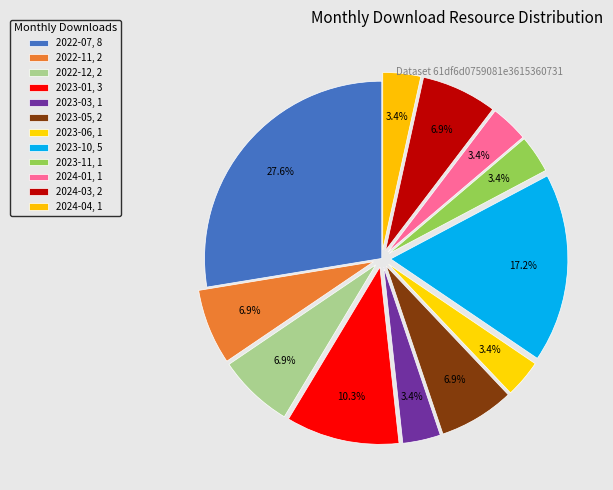

How many slices are in this pie chart?

12